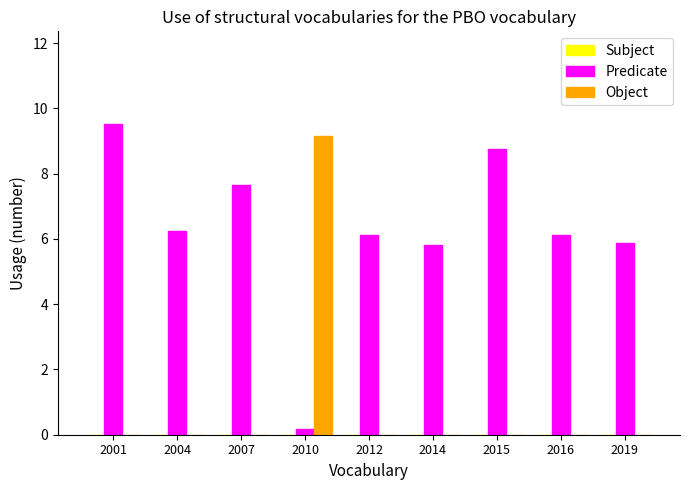

At which label does Predicate first exceed 6?

2001